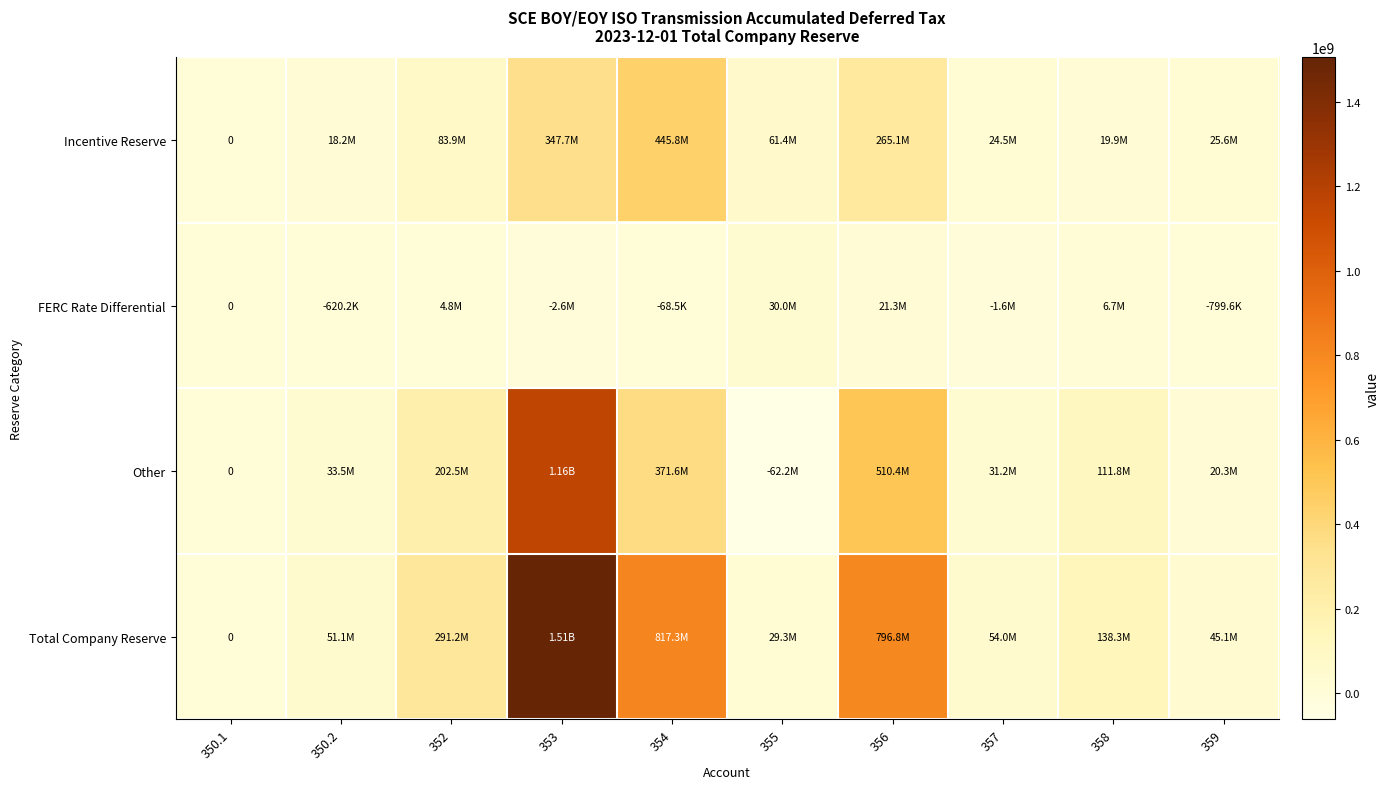

What is the difference between the maximum and second lowest values in the Incentive Reserve series?

427563275.9